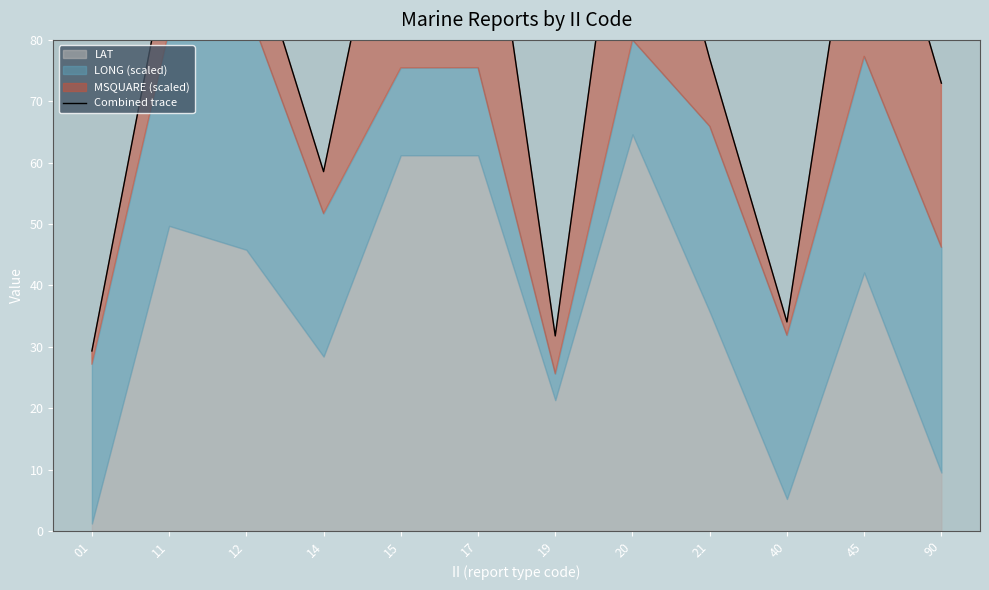

Reading right to left, extract all data points from this chart.

73.0	116.1	34.0	76.9	123.5	31.8	118.9	118.9	58.5	99.1	94.7	29.3